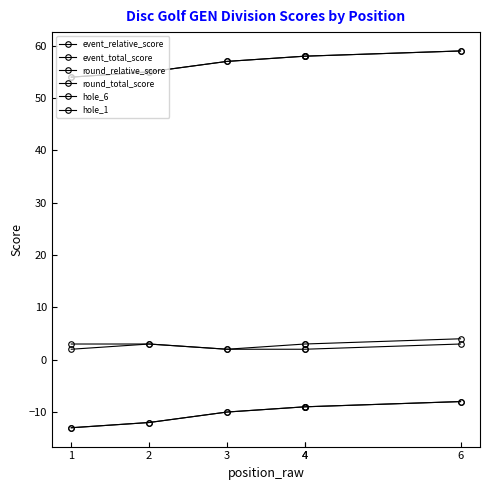

The value of round_relative_score at 4 is -9. True or false?

True